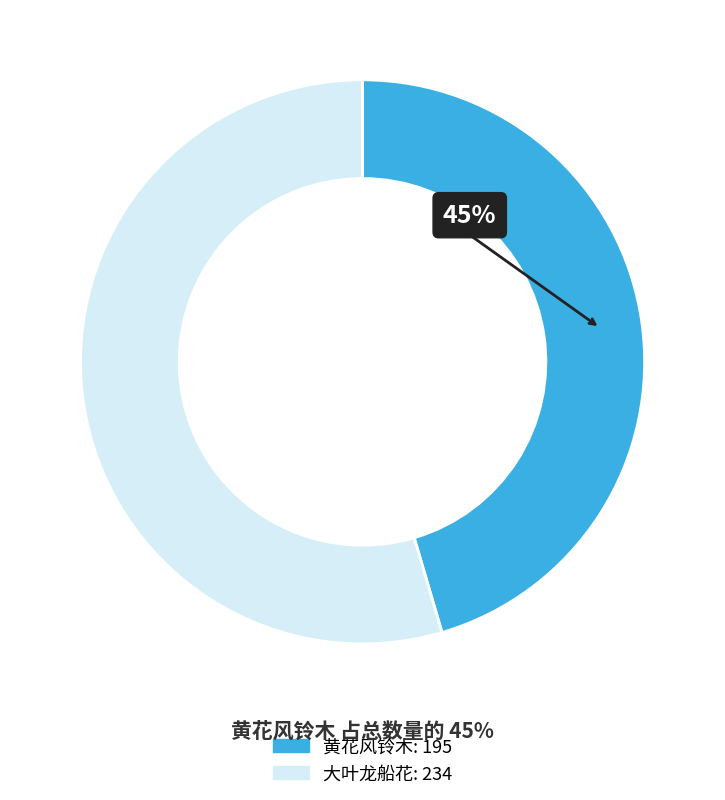

Does any single category account for the majority?

Yes